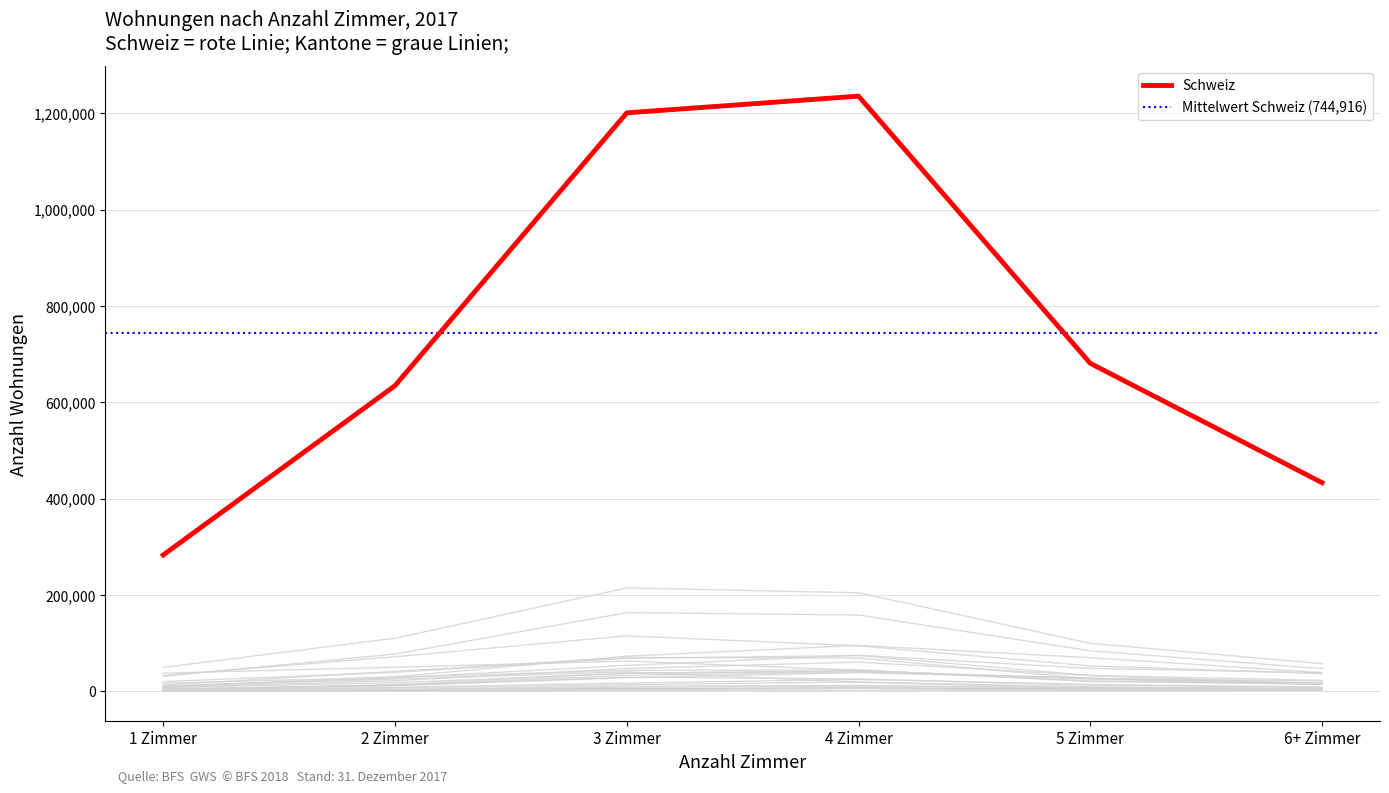

List the labels in order of Schweiz value, smallest first.

1 Zimmer, 6+ Zimmer, 2 Zimmer, 5 Zimmer, 3 Zimmer, 4 Zimmer